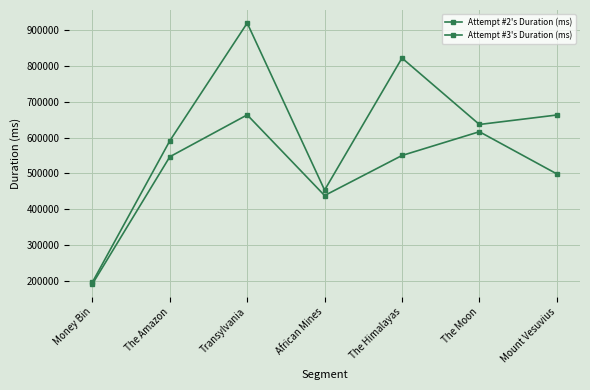

What is the maximum value for Attempt #2's Duration (ms)?

919744